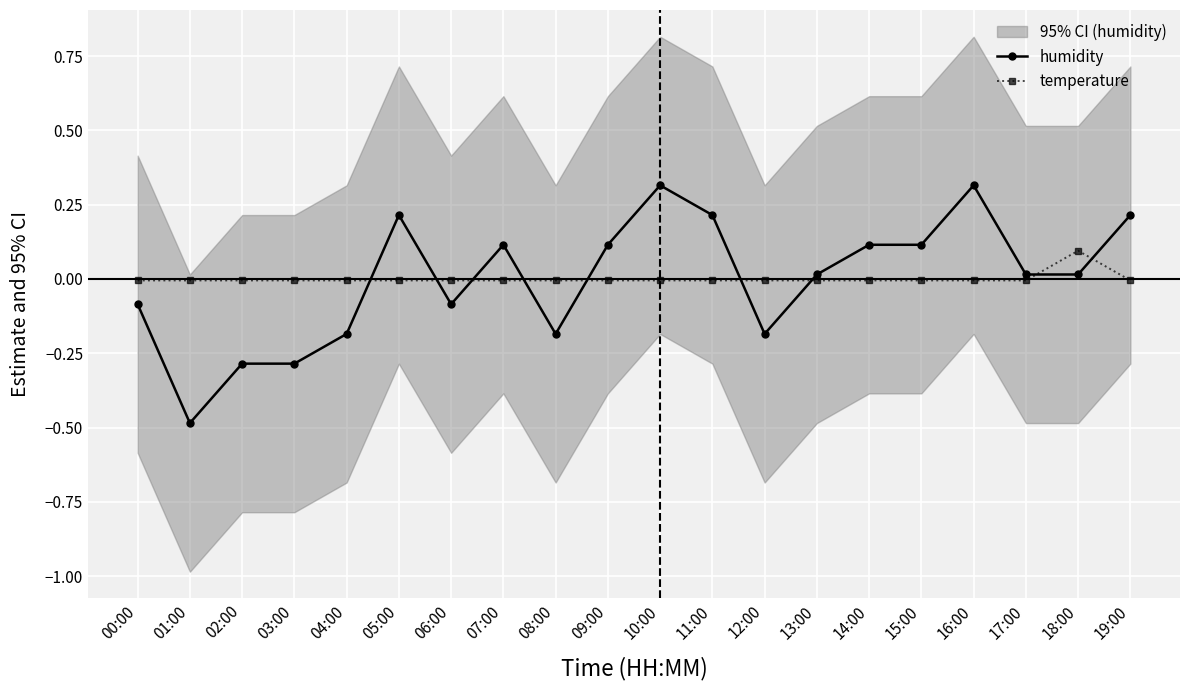

Where do humidity and temperature first cross each other?

04:00 and 05:00